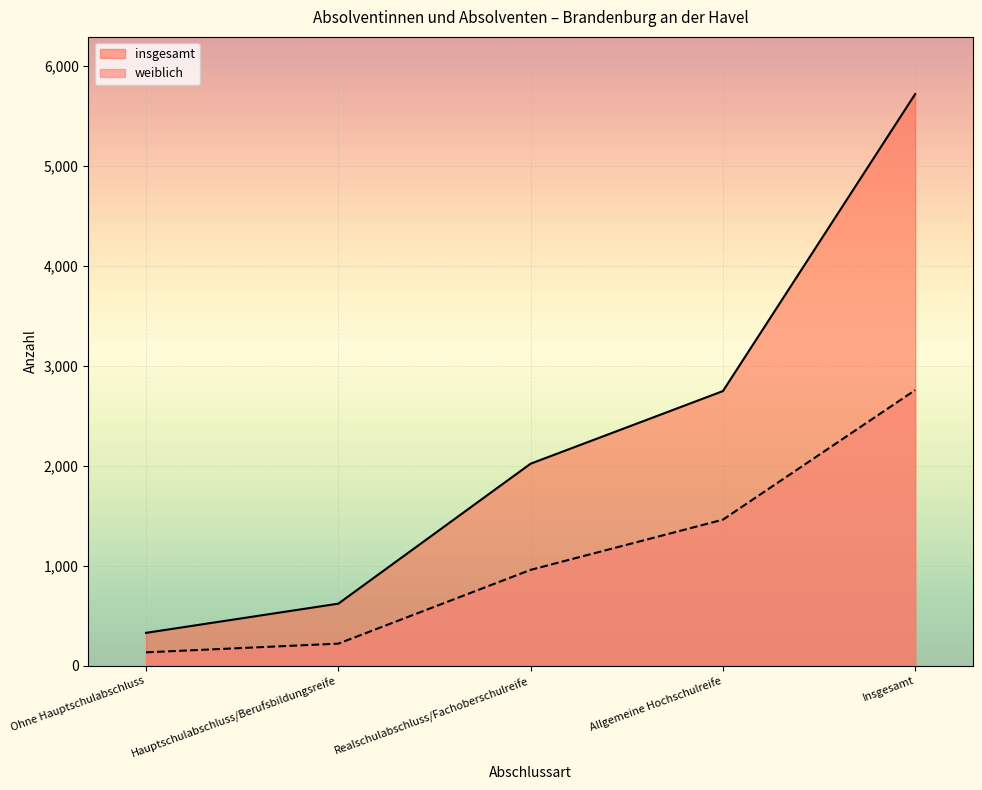

Reading left to right, list all the values displayed in this chart.

insgesamt: Ohne Hauptschulabschluss=329	Hauptschulabschluss/Berufsbildungsreife=621	Realschulabschluss/Fachoberschulreife=2021	Allgemeine Hochschulreife=2747	Insgesamt=5718
weiblich: Ohne Hauptschulabschluss=134	Hauptschulabschluss/Berufsbildungsreife=221	Realschulabschluss/Fachoberschulreife=959	Allgemeine Hochschulreife=1461	Insgesamt=2757